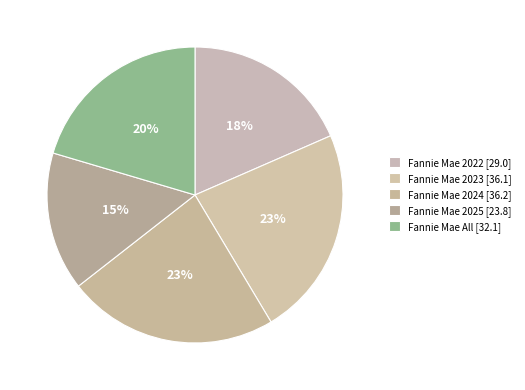

What percentage is the Fannie Mae 2022 slice, to the nearest percent?

18%